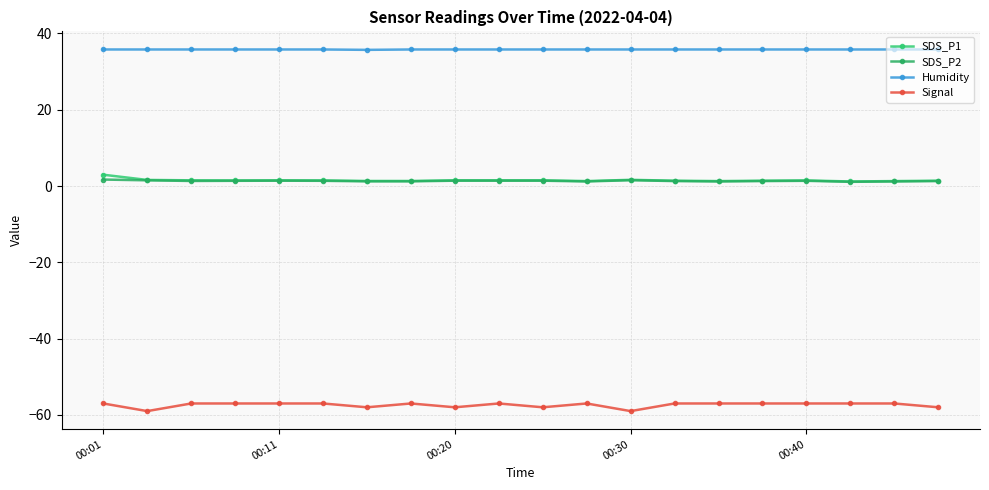

Count the number of data series in this chart.

4